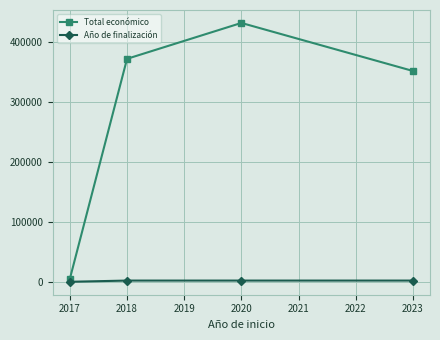

At which category is the sum across all series the highest?

2020